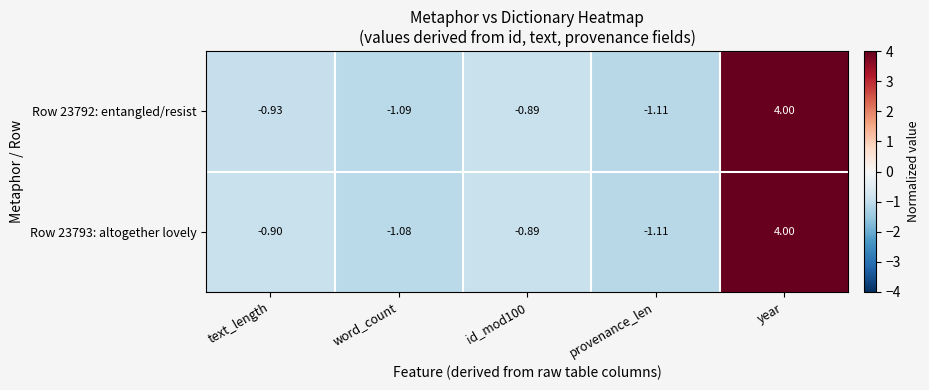

Where does the Row 23793: altogether lovely series first go above 0?

year